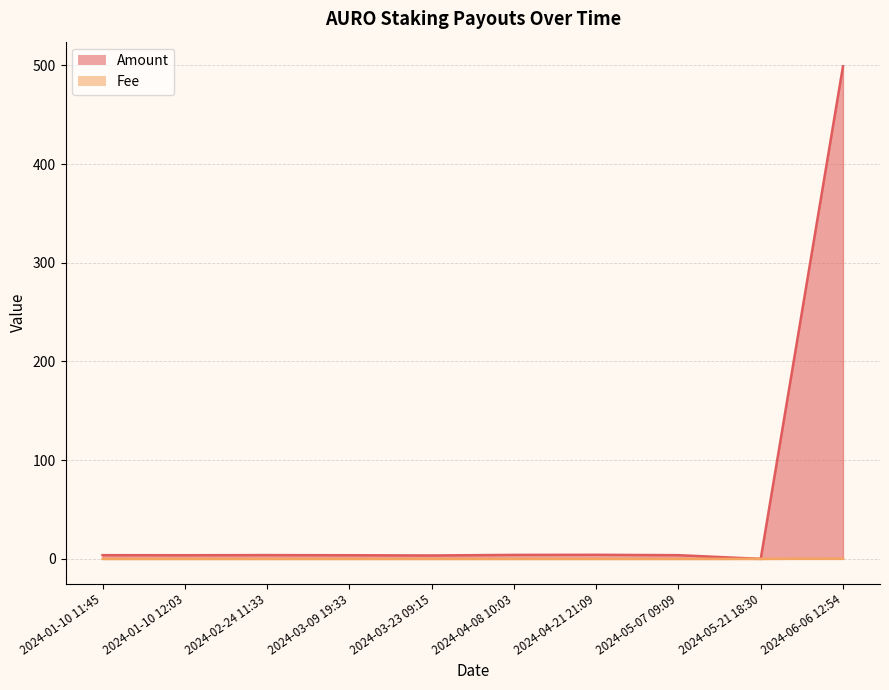

Reading right to left, list all the values displayed in this chart.

Amount: 499.1	0.0	3.8	4.1	4.0	3.5	3.7	3.8	3.7	3.8
Fee: 0.3	0.0	0.0	0.0	0.0	0.0	0.0	0.0	0.0	0.0